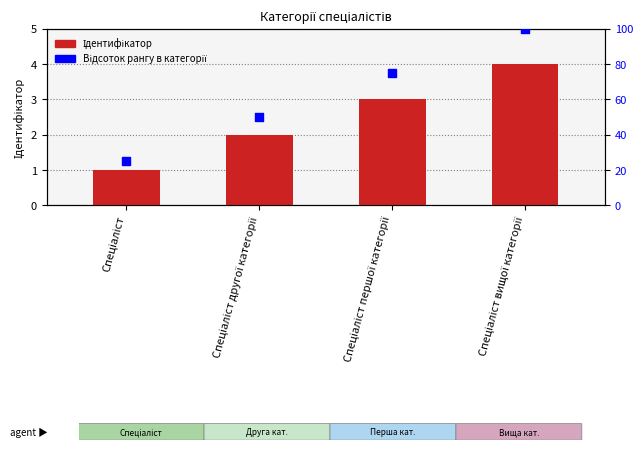

Which series contains the highest Y value?

Відсоток рангу